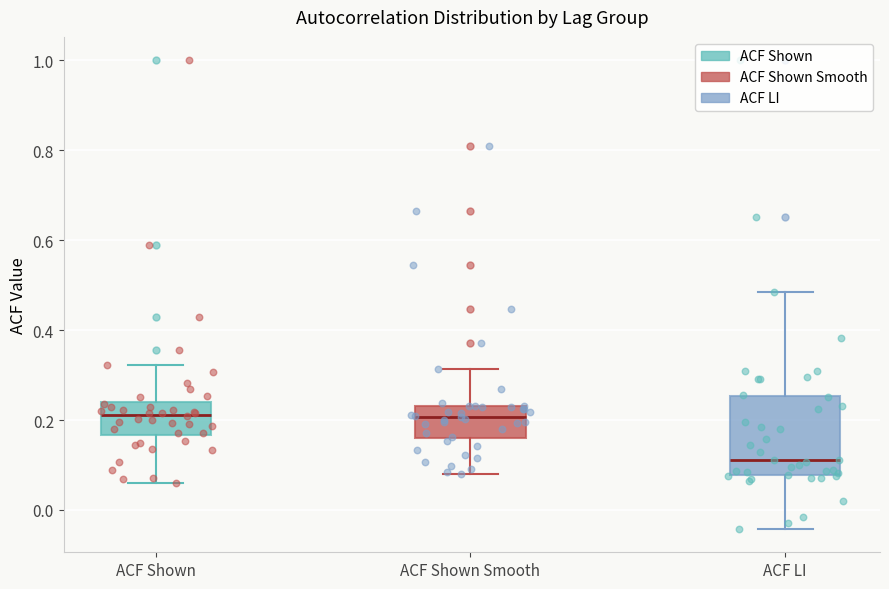

Reading left to right, read every box against the y-axis: the position of its median line, the range the box covers, and the ends of its whiskers. The values are not printed on the chart, so give them approximately, as read against the axis.

ACF Shown: median 0.22, box 0.16 to 0.24, whiskers 0.06 to 0.32
ACF Shown Smooth: median 0.20, box 0.16 to 0.24, whiskers 0.08 to 0.32
ACF LI: median 0.12, box 0.08 to 0.26, whiskers -0.04 to 0.48